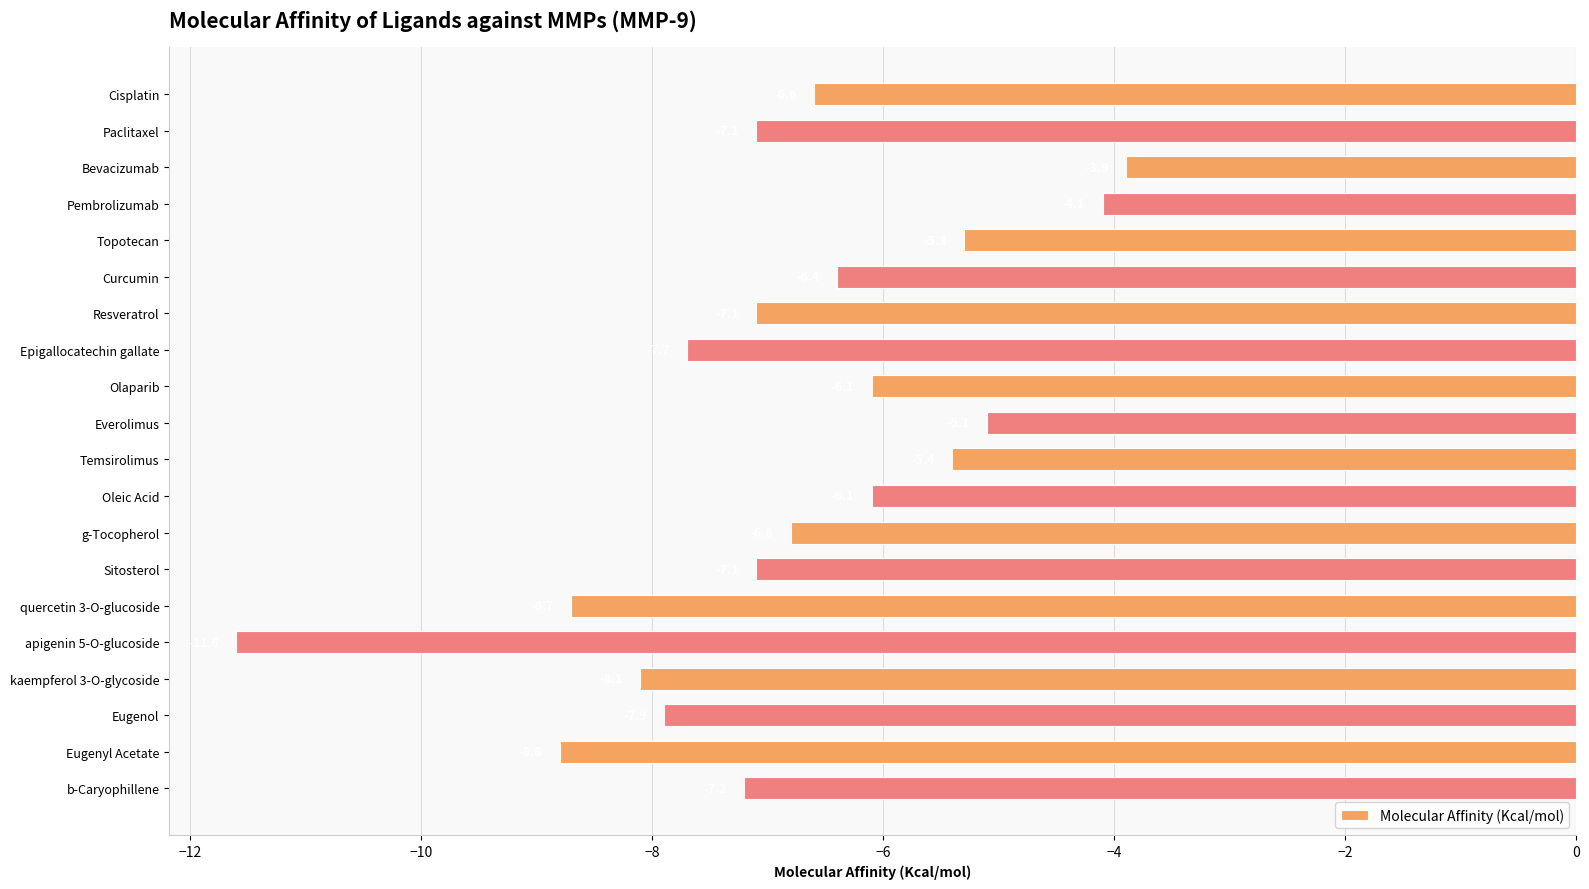

What is the label of the 5th bar from the bottom?

apigenin 5-O-glucoside